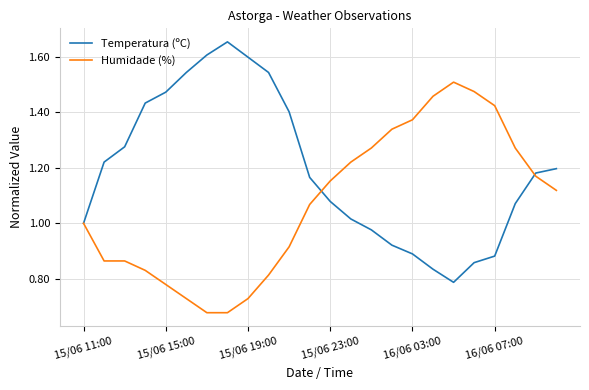

Which series has the largest total across all categories?

Temperatura (ºC)